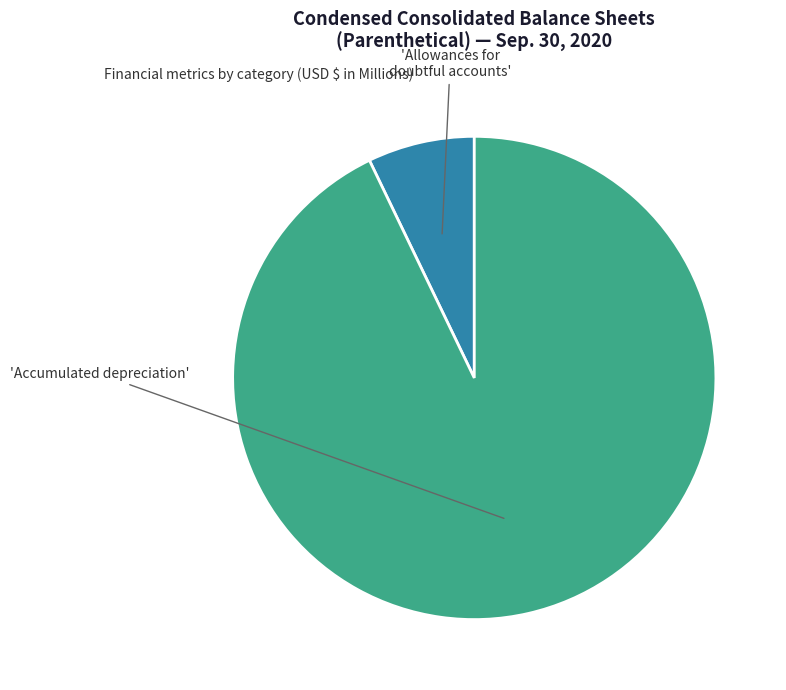

Is there any slice that represents more than half of the pie?

Yes